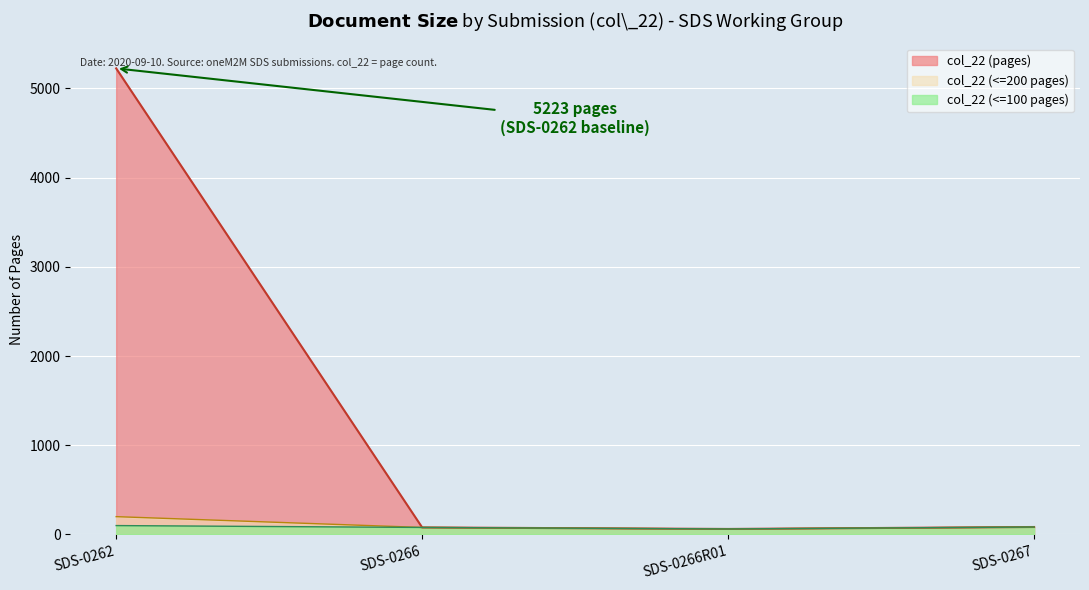

True or false: the data has more than 1 interior local peaks.

False